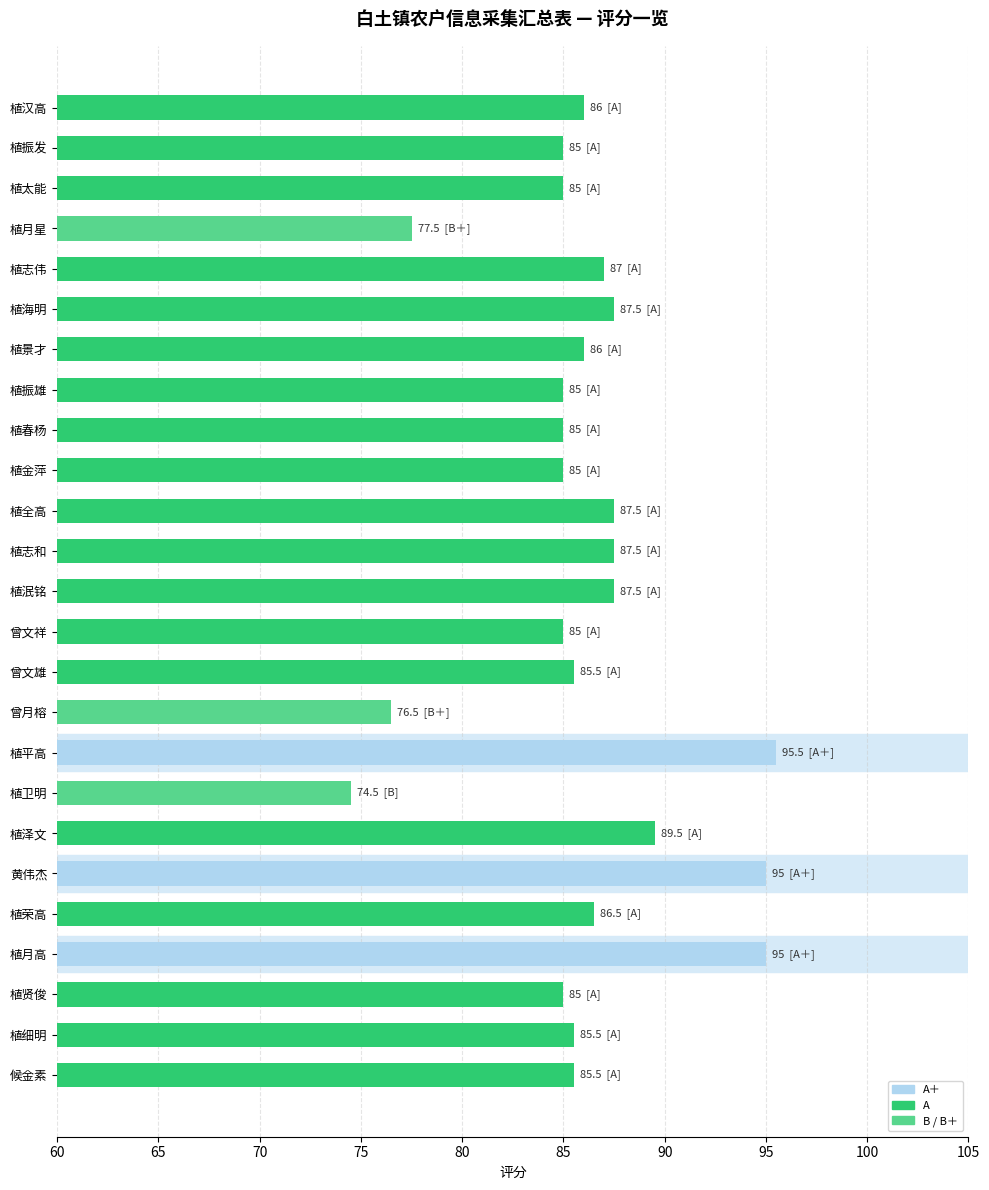

Between 植泽文 and 植春杨, which is larger?

植泽文